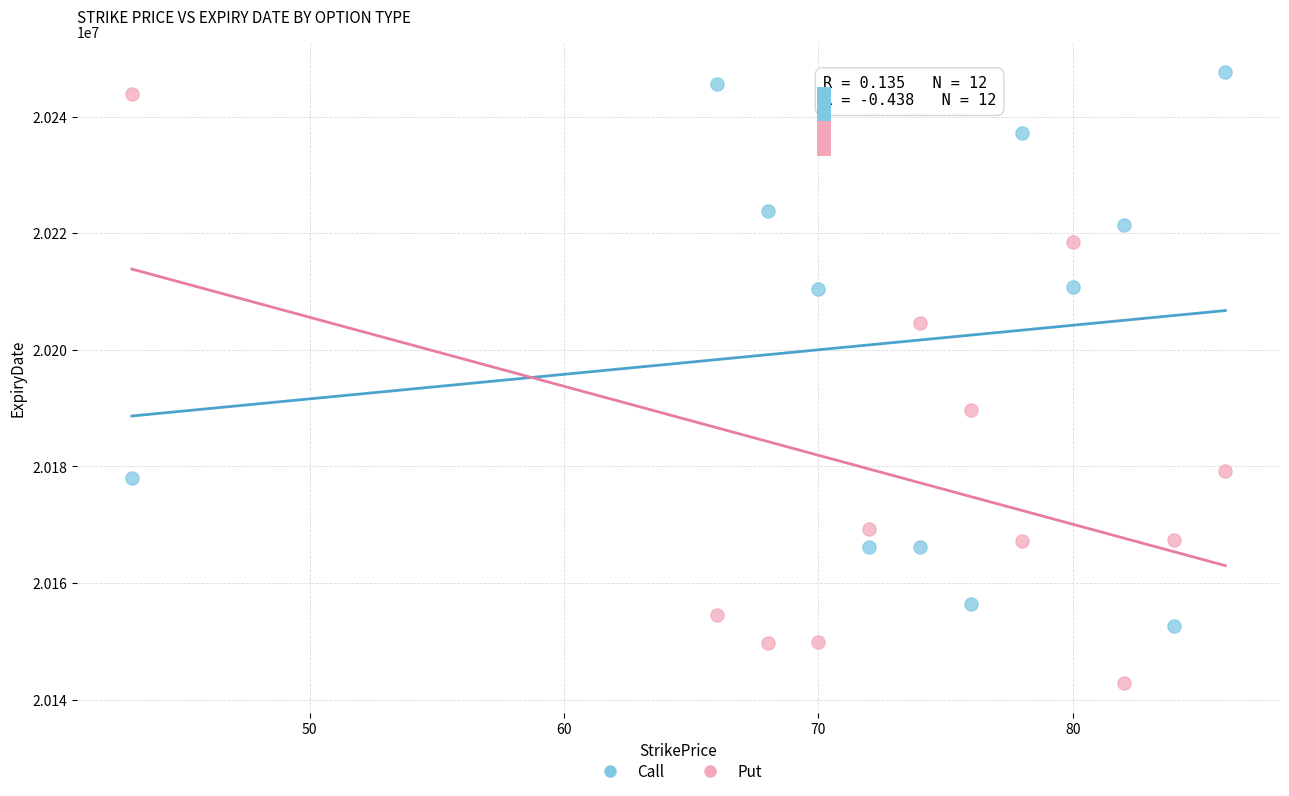

Which series contains the highest Y value?

Call